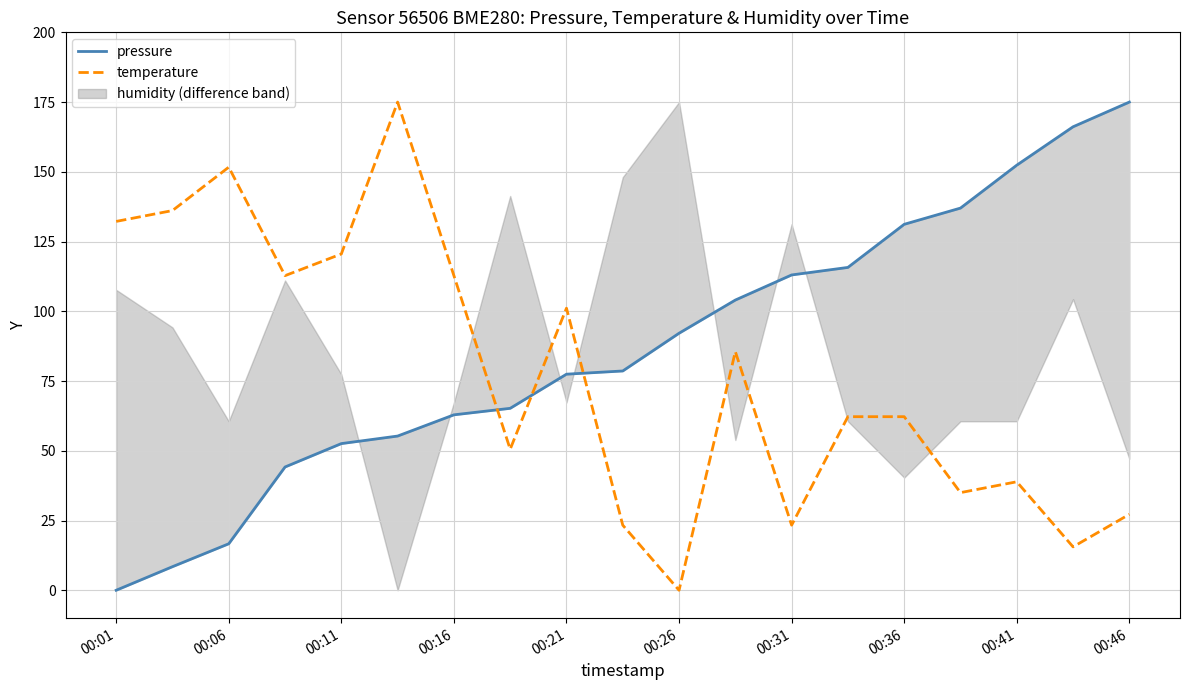

The temperature series shows 0.0 at 00:26. True or false?

True